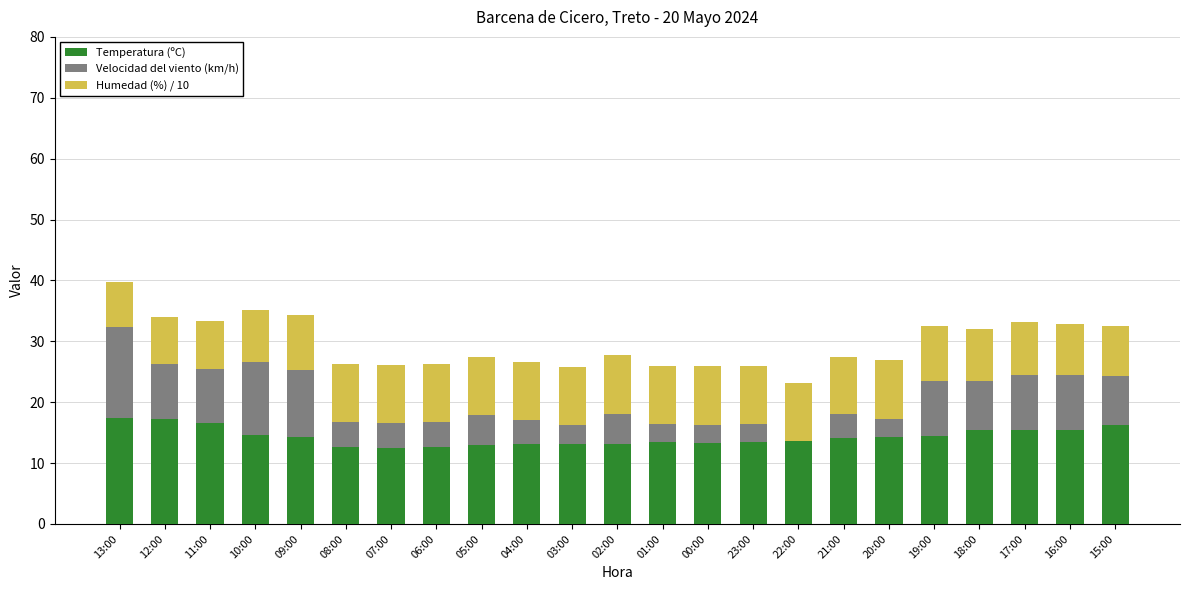

What is the highest value of the Temperatura (ºC) series?

17.4